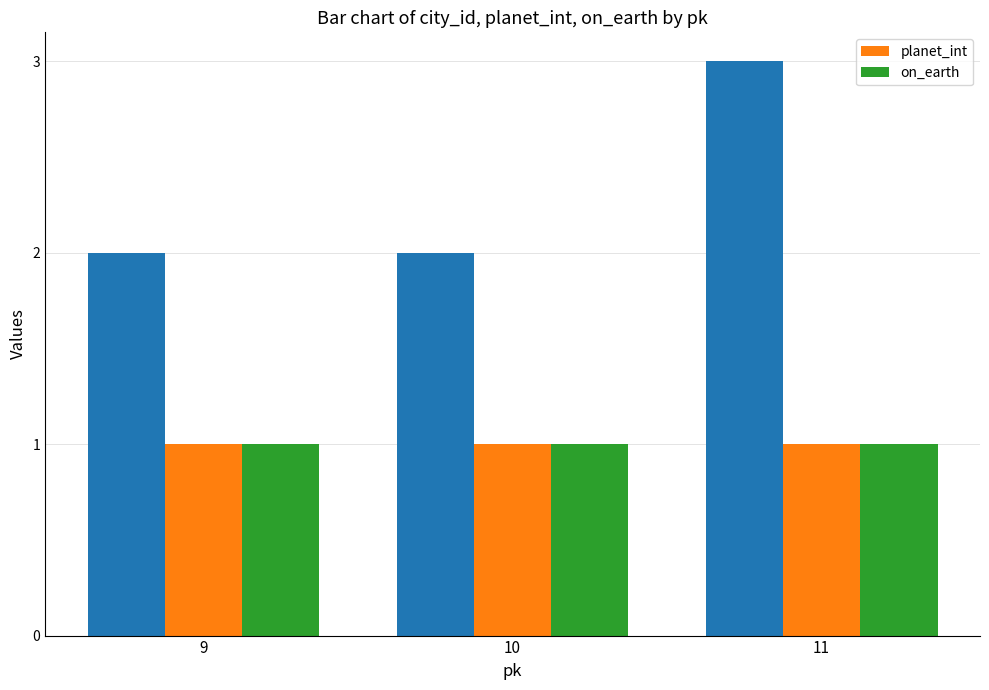

How many bars are there in each group?

3